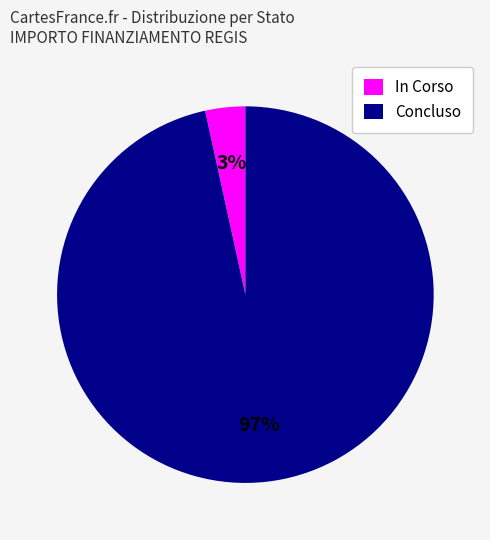

What is the majority slice?

Concluso